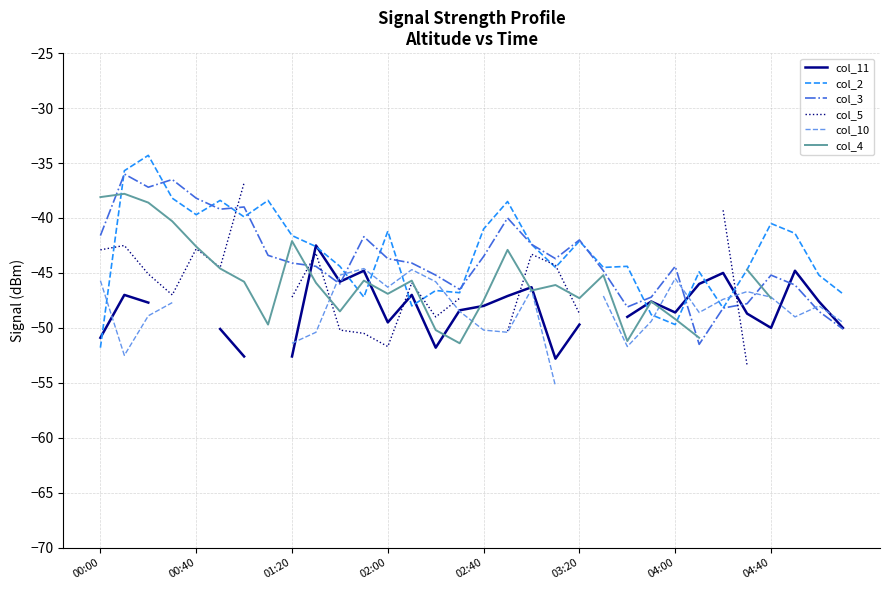

What is the smallest value displayed?

-55.3